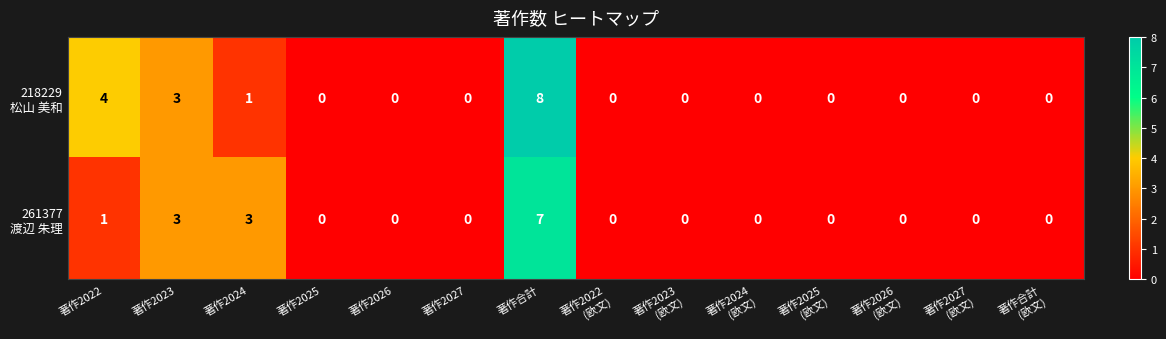

What is the maximum value shown in the chart?

8